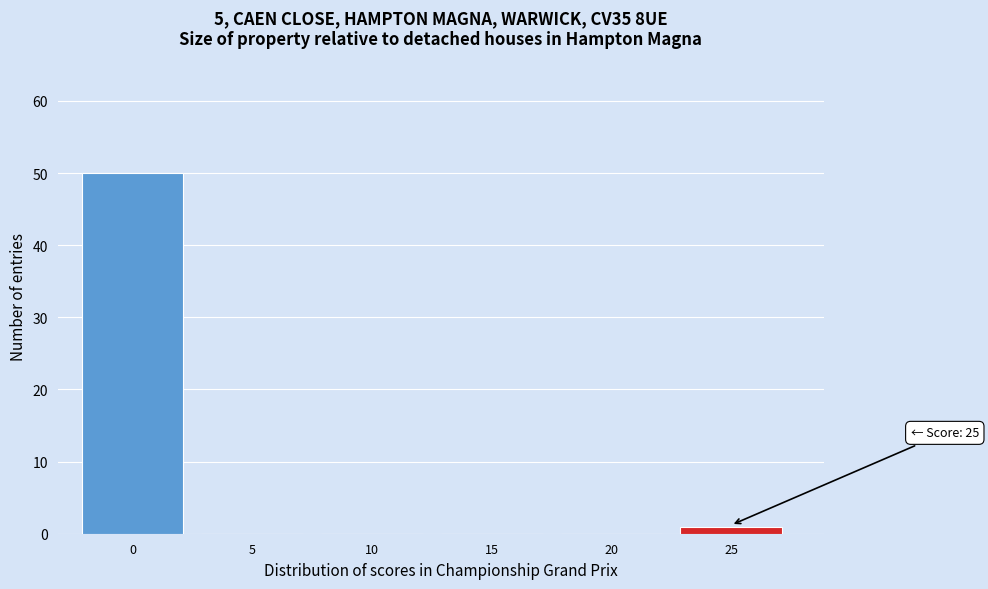

Reading right to left, transcribe all the data shown in this chart.

25=1	20=0	15=0	10=0	5=0	0=50